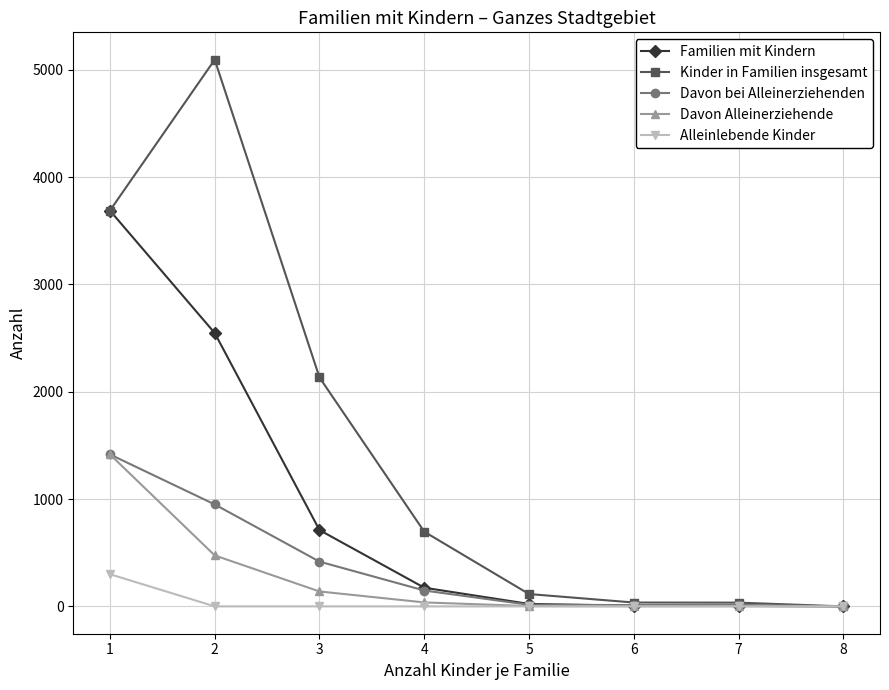

The value of Alleinlebende Kinder at 4 is 0. True or false?

True